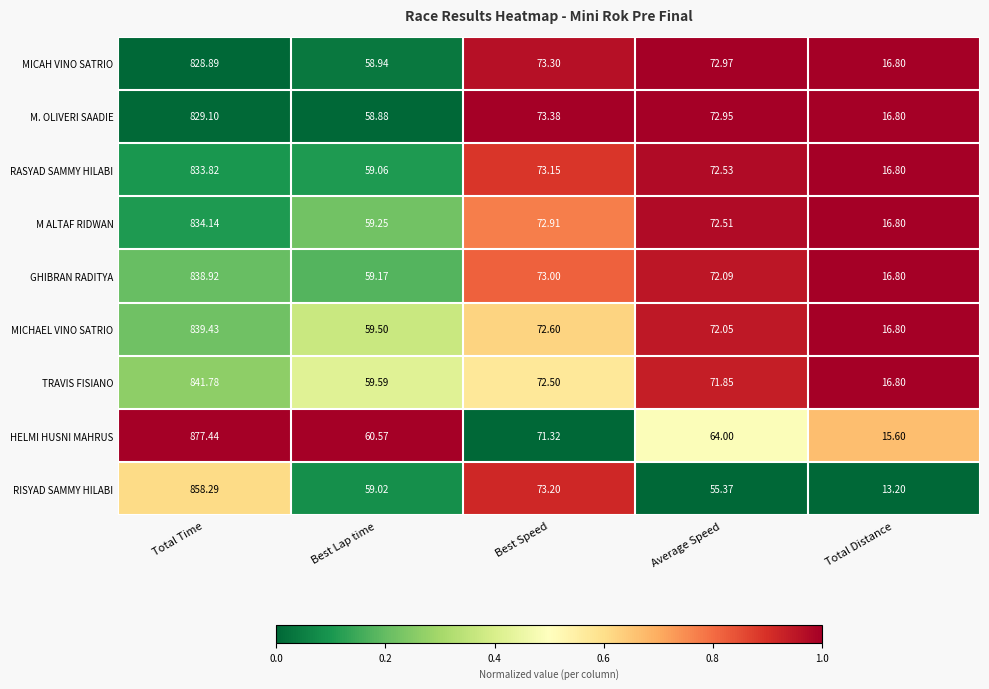

At which label does RASYAD SAMMY HILABI reach its peak?

Total Time